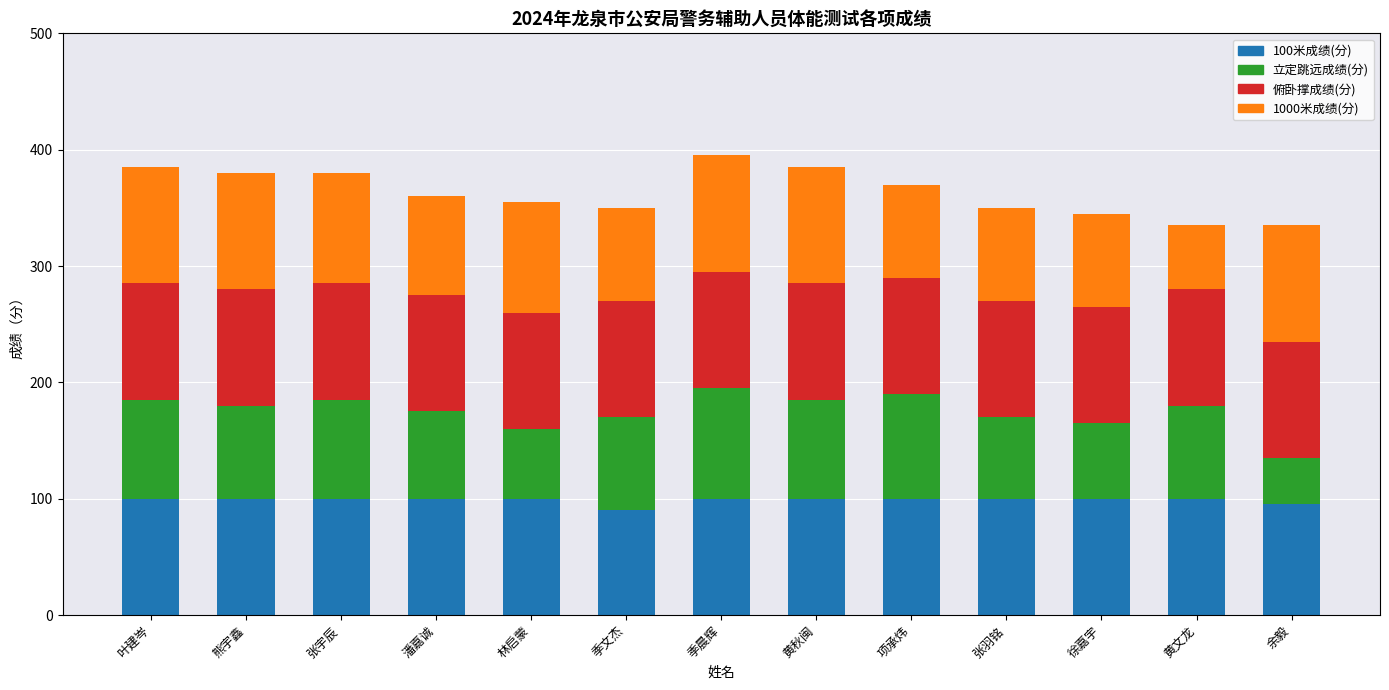

What is the total value across all series at 叶建岑?

385